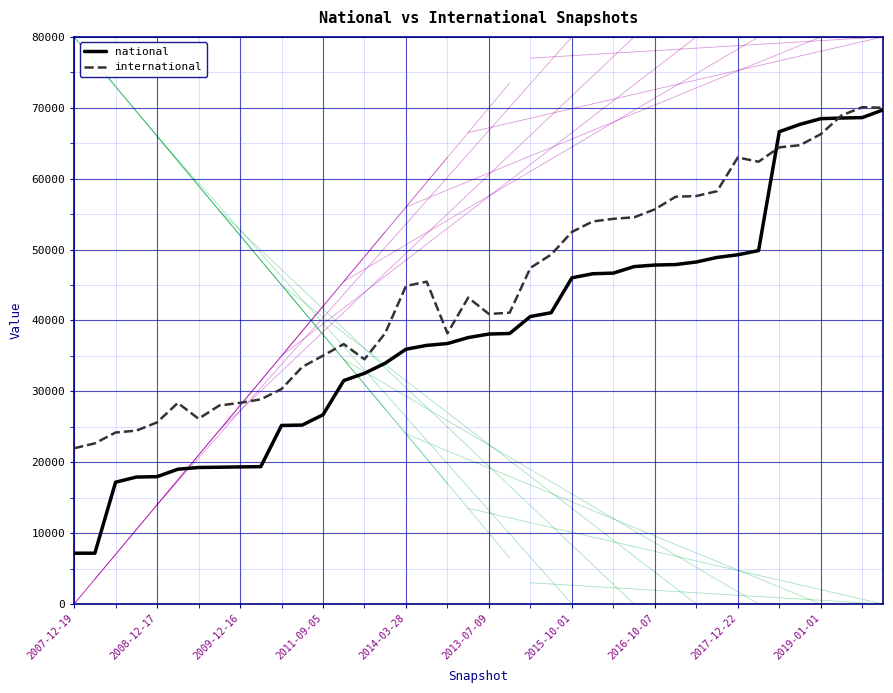

Which series has the widest spread of values?

national